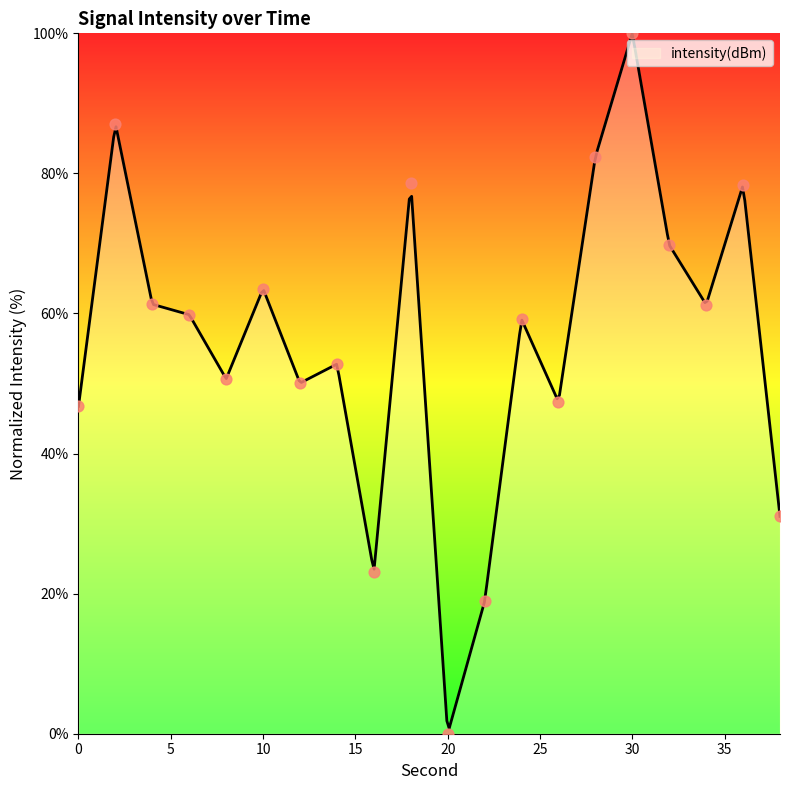

Approximately how many times larger is the value at 6 compared to 32?

0.9